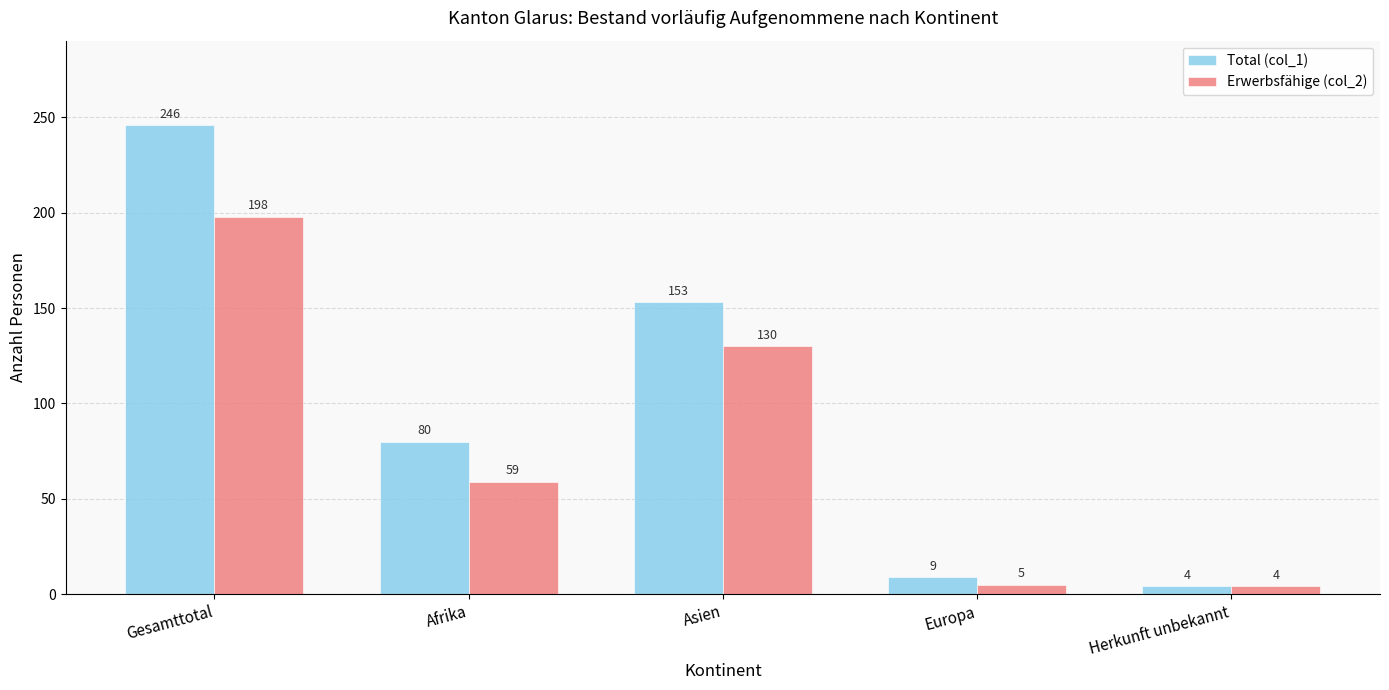

Is it true that Erwerbsfähige (col_2) equals 27 at Asien?

False